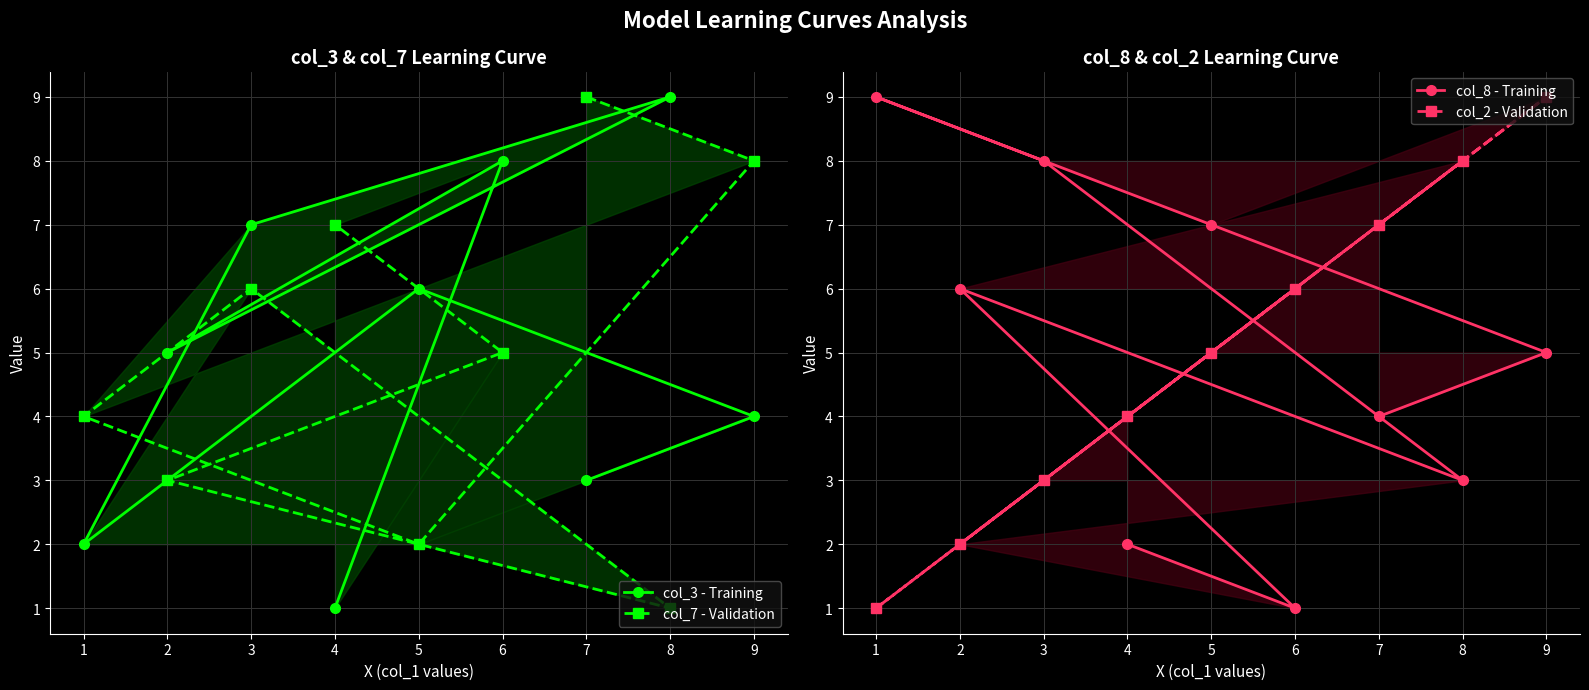

How many lines are shown in the chart?

4